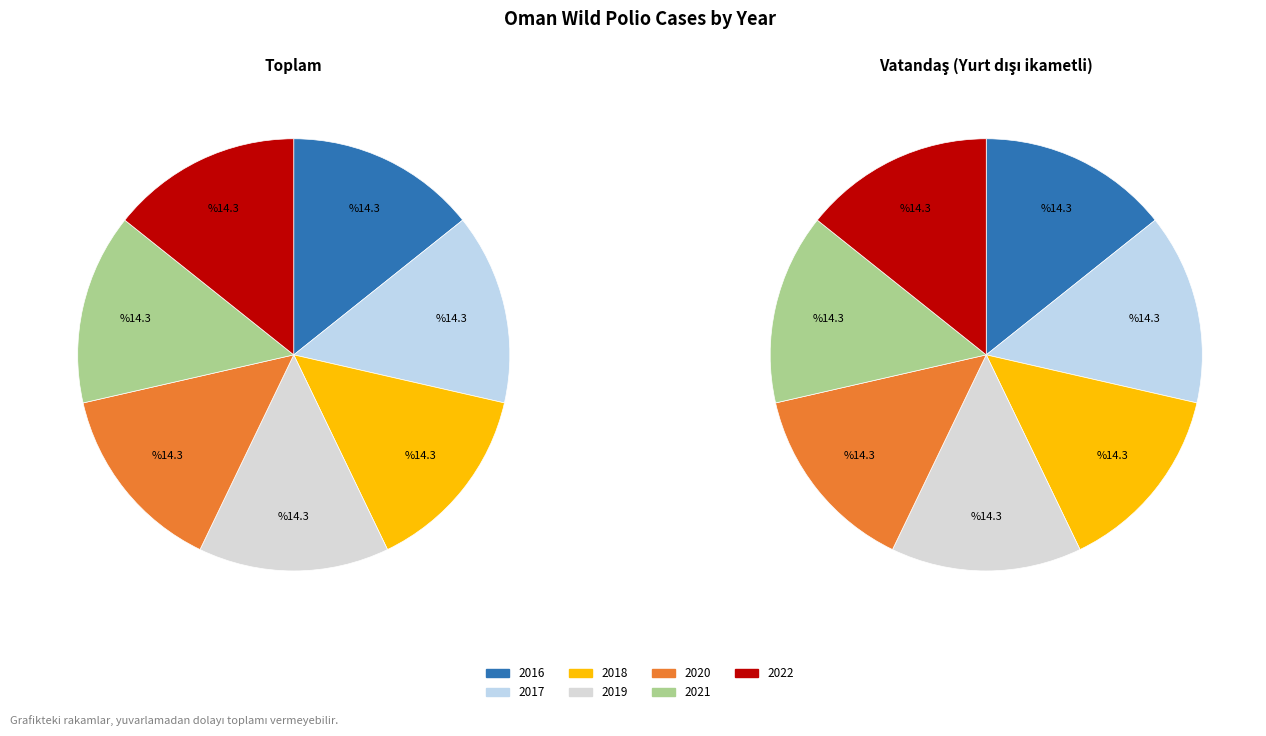

Which slice is the largest?

2022